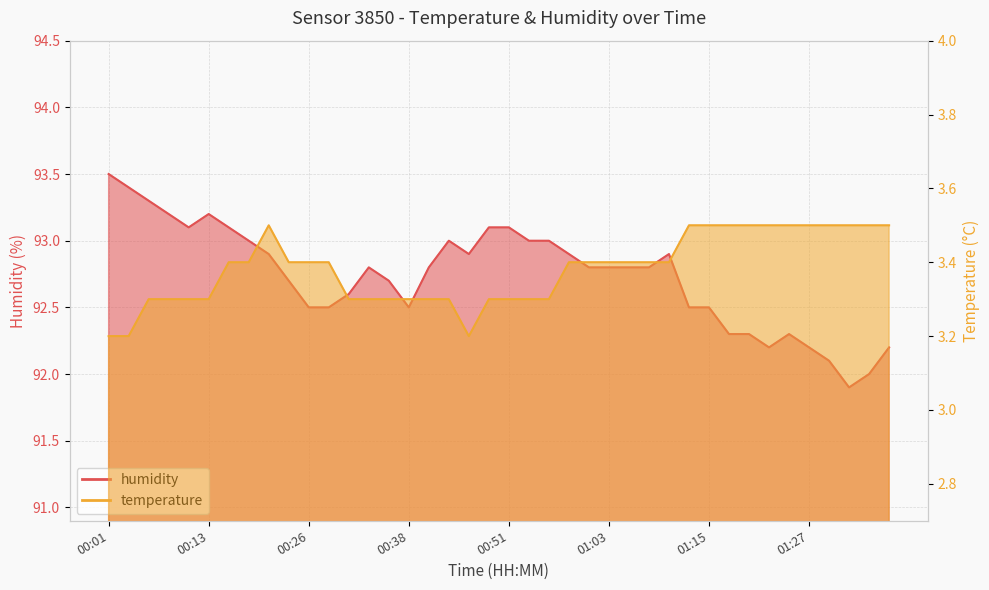

Between 00:13 and 00:55, which is larger?

00:13